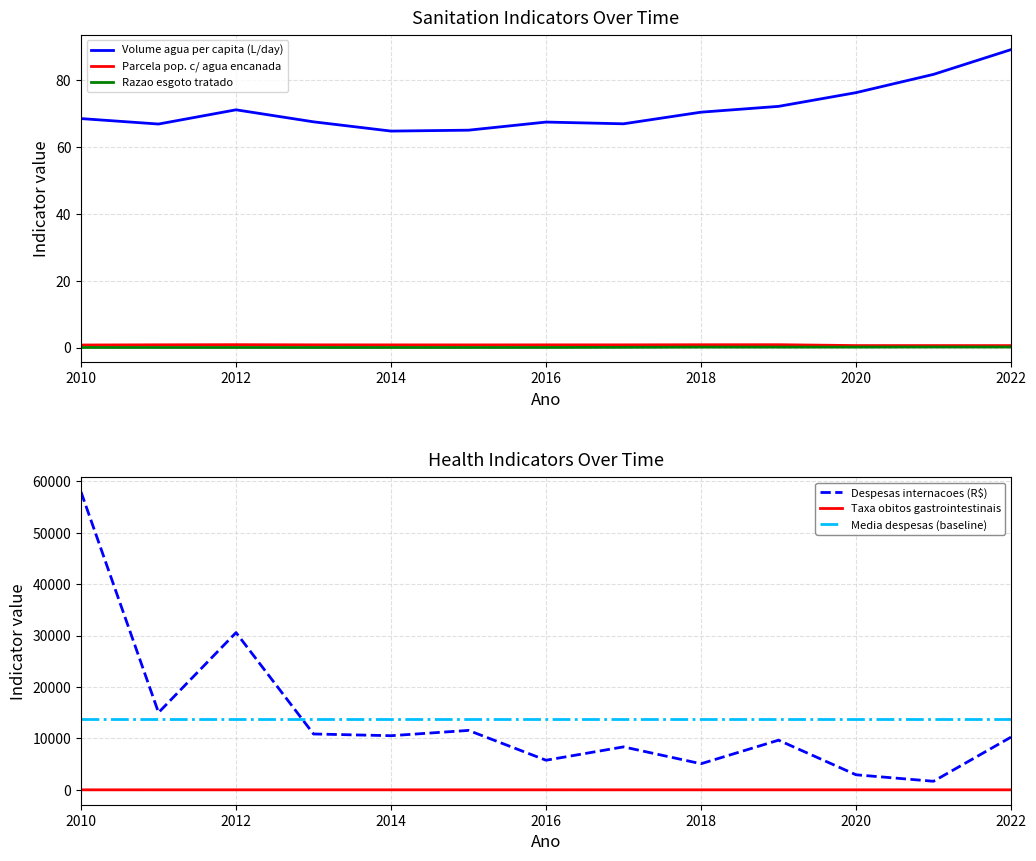

What is the difference between the second highest and minimum values in the Volume de agua consumida per capita series?

17.0